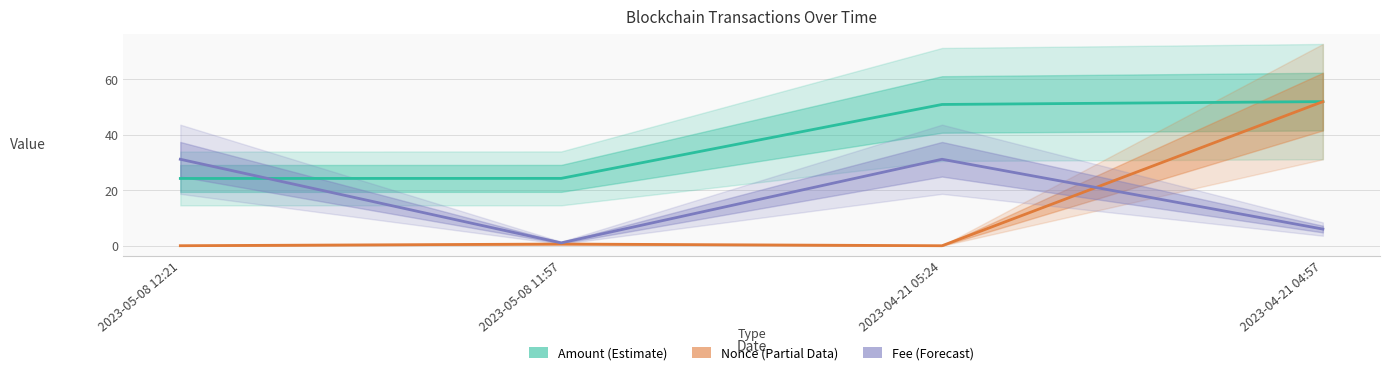

In Nonce (Partial Data), how many points are higher than both neighbors (excluding endpoints)?

1